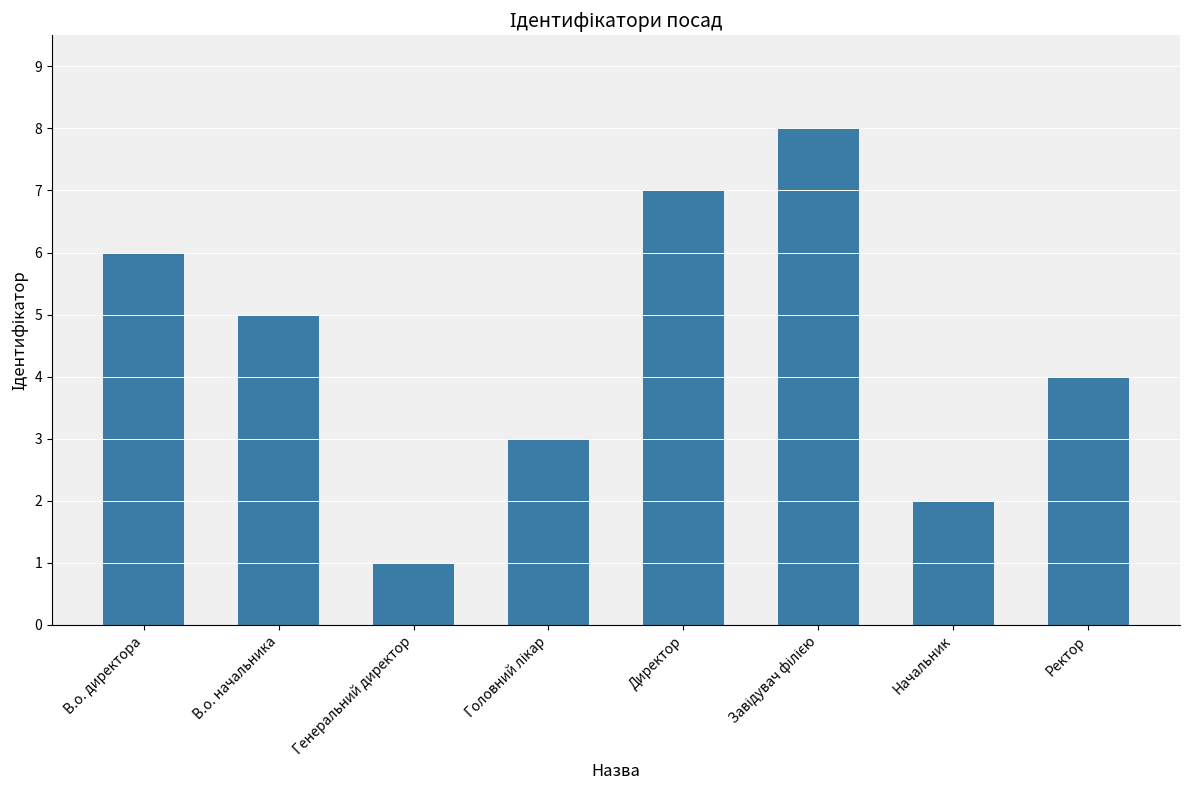

What is the sum of all values?

36